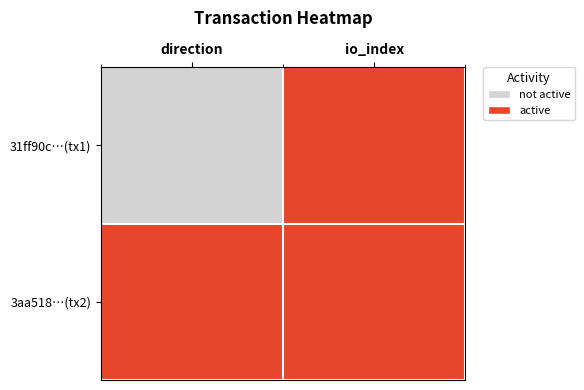

Reading left to right, extract all data points from this chart.

31ff90c…(tx1): direction=0	io_index=1
3aa518…(tx2): direction=1	io_index=1